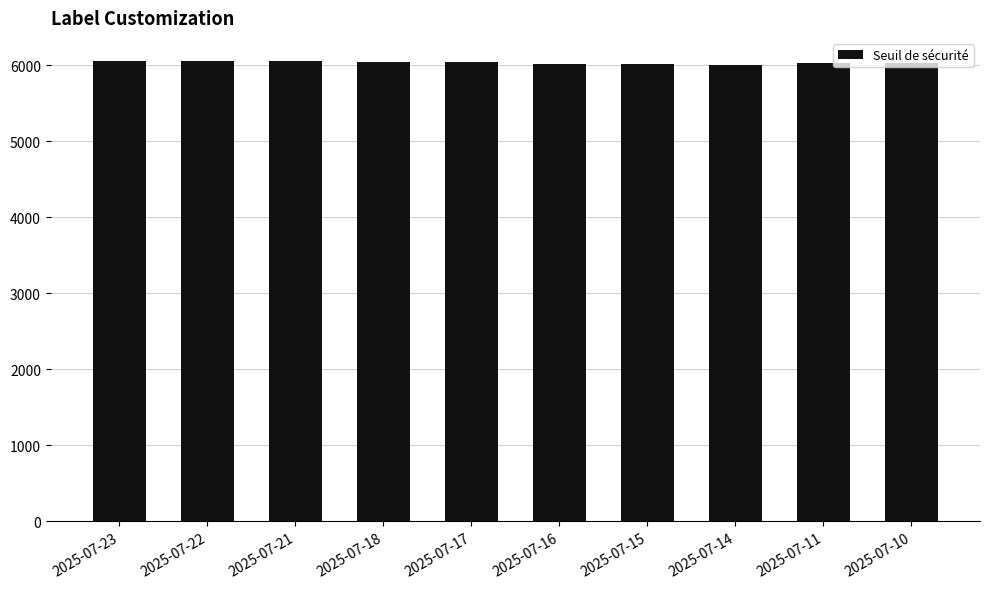

What is the change in value from 2025-07-15 to 2025-07-10?

+11.2